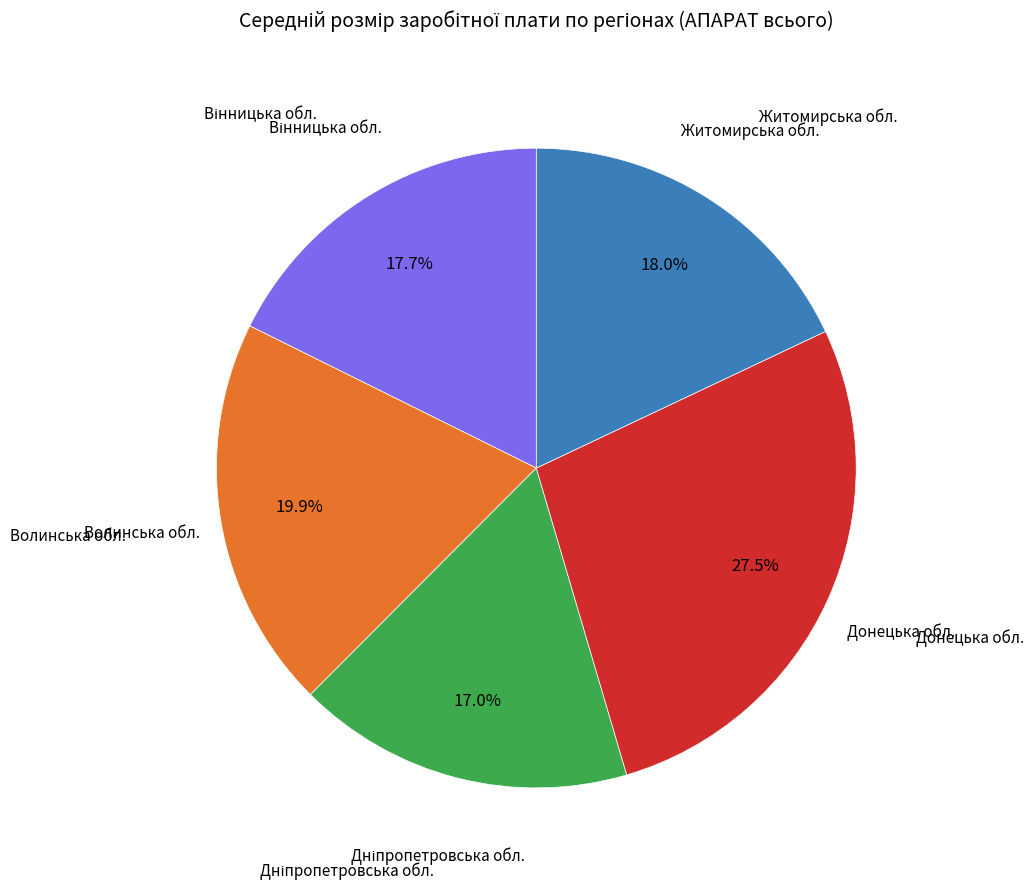

Count the number of slices in the pie.

5